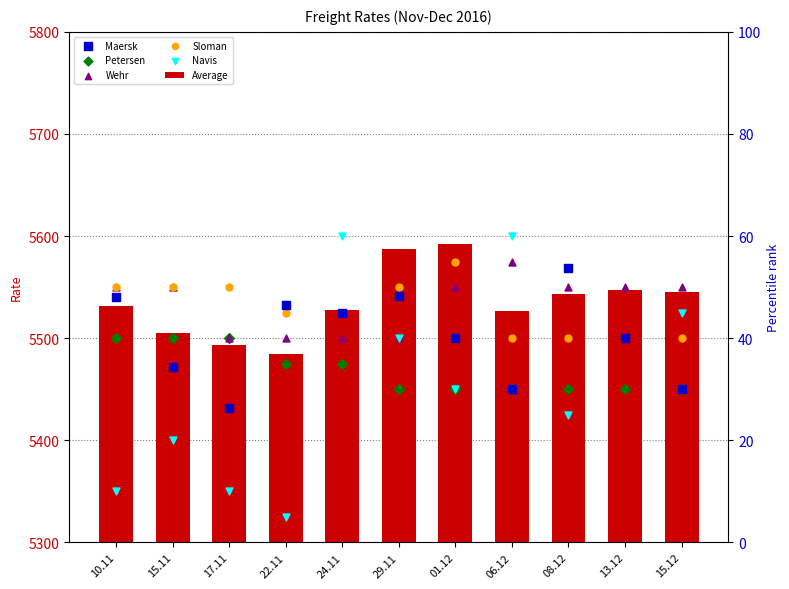

Is the value of Average at 08.12 greater than the value of Maersk at 10.11?

Yes